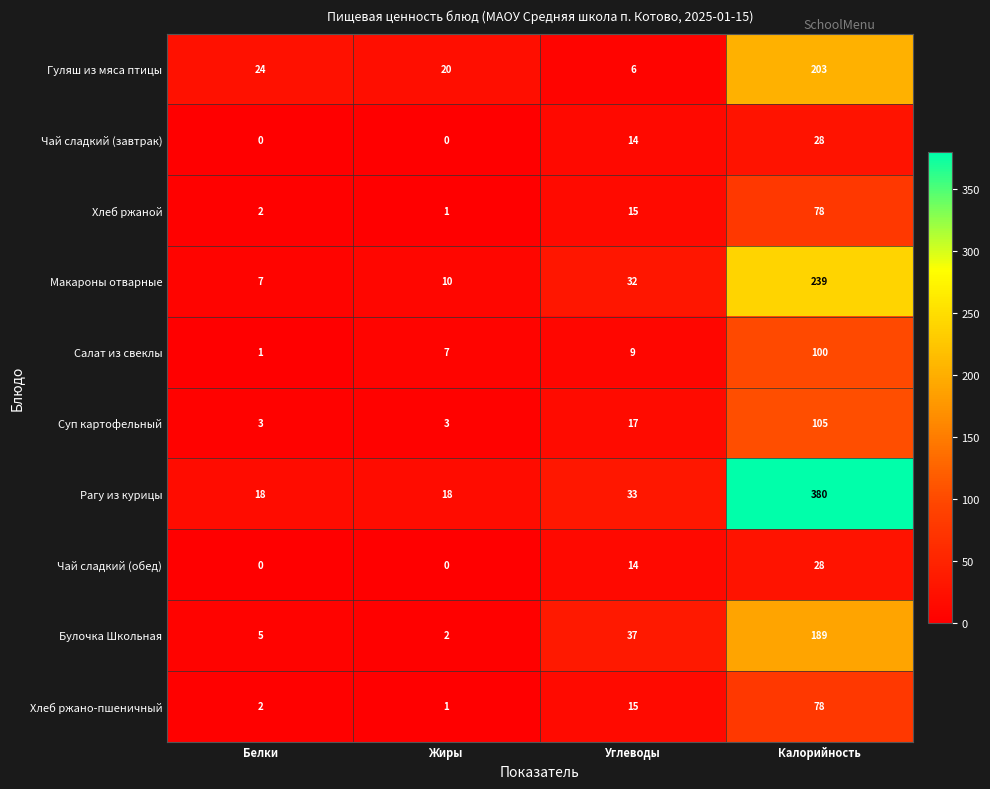

What is the sum of the Булочка Школьная values at Калорийность and Белки?

194